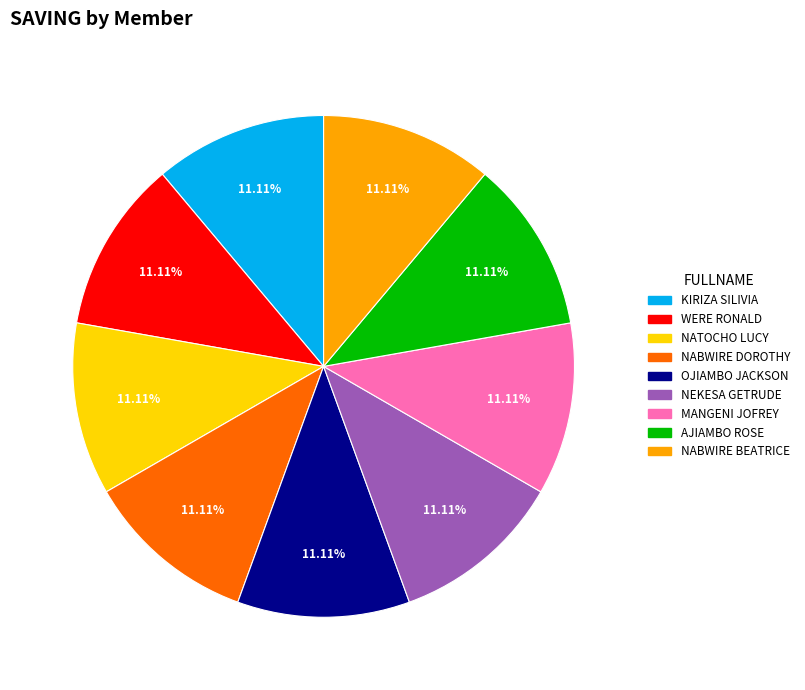

Does any single category account for the majority?

No